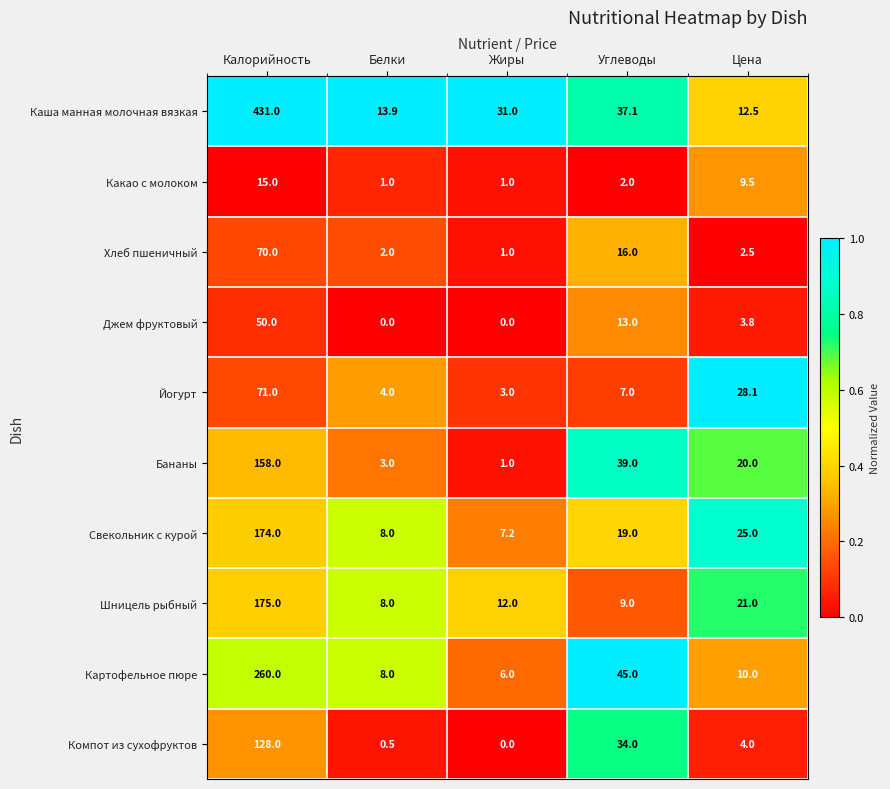

What is the sum of the Каша манная молочная вязкая values at Жиры and Углеводы?

68.1